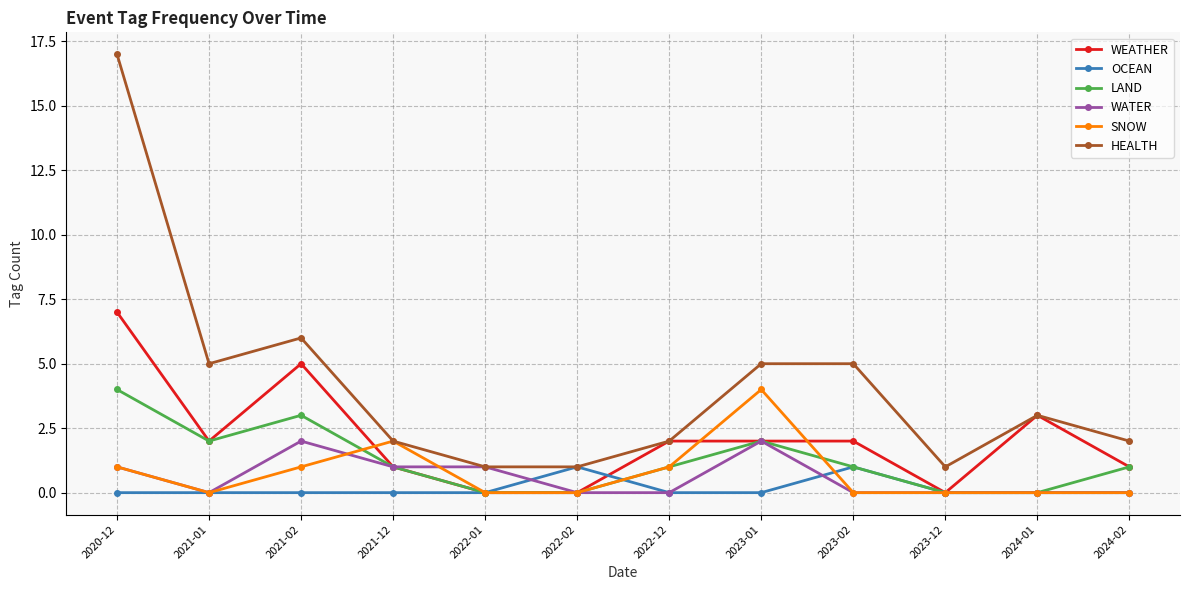

What is the highest value of the SNOW series?

4